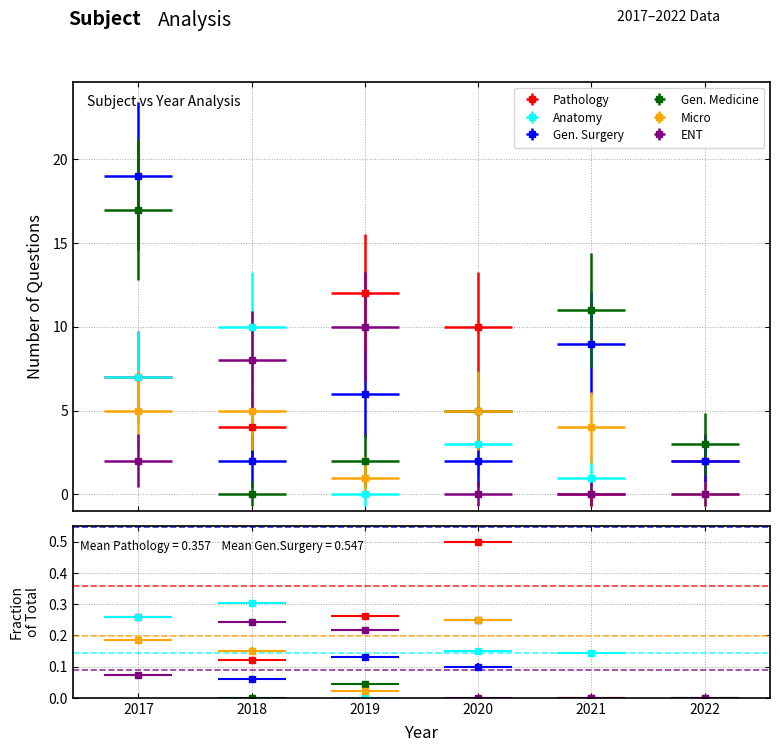

Rank the series by their maximum value, from lowest to highest.

Micro, Anatomy, ENT, Pathology, Gen. Medicine, Gen. Surgery